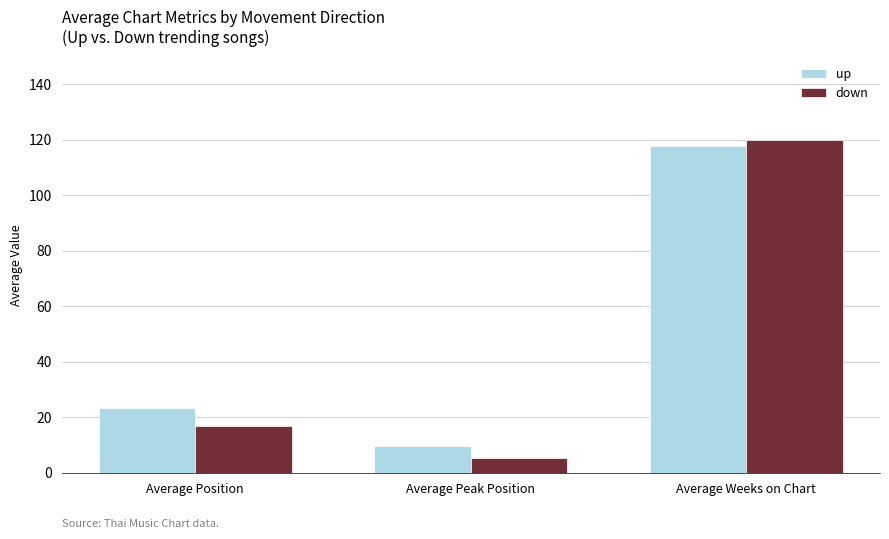

The down series shows 10.7 at Average Position. True or false?

False